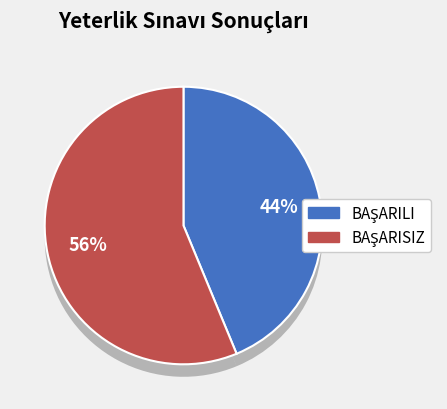

What is the largest slice in the pie chart?

BAŞARISIZ